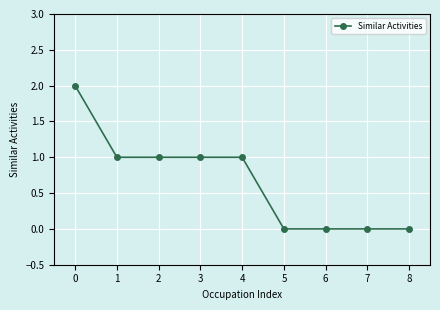

What is the difference between the maximum and second lowest values?

2